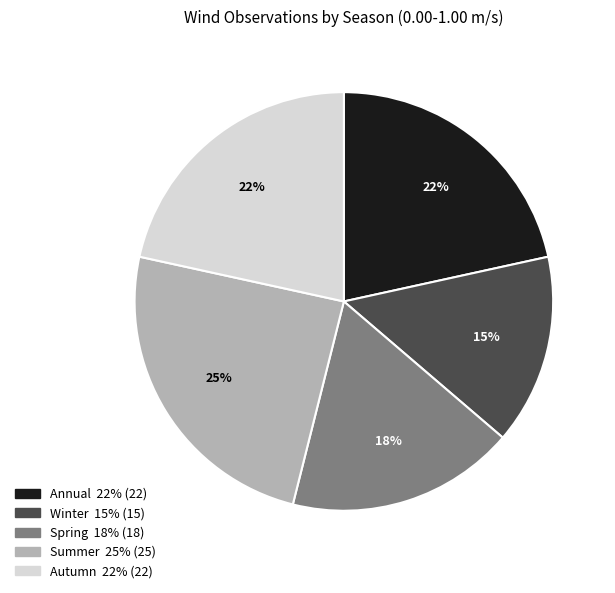

How many segments does this pie chart have?

5